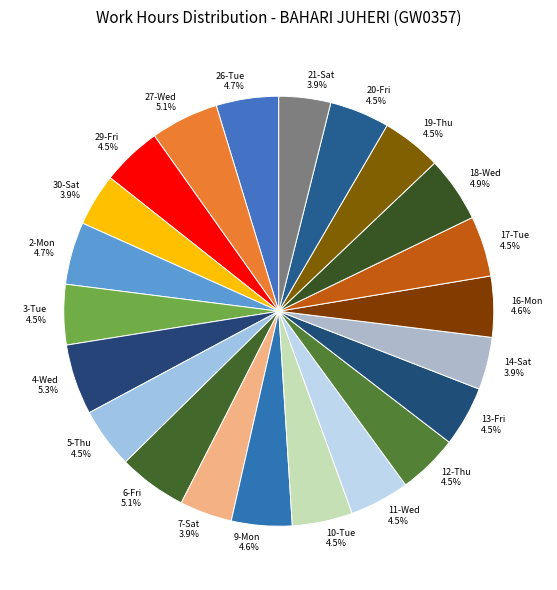

Does 14-Sat account for over 50% of the chart?

No